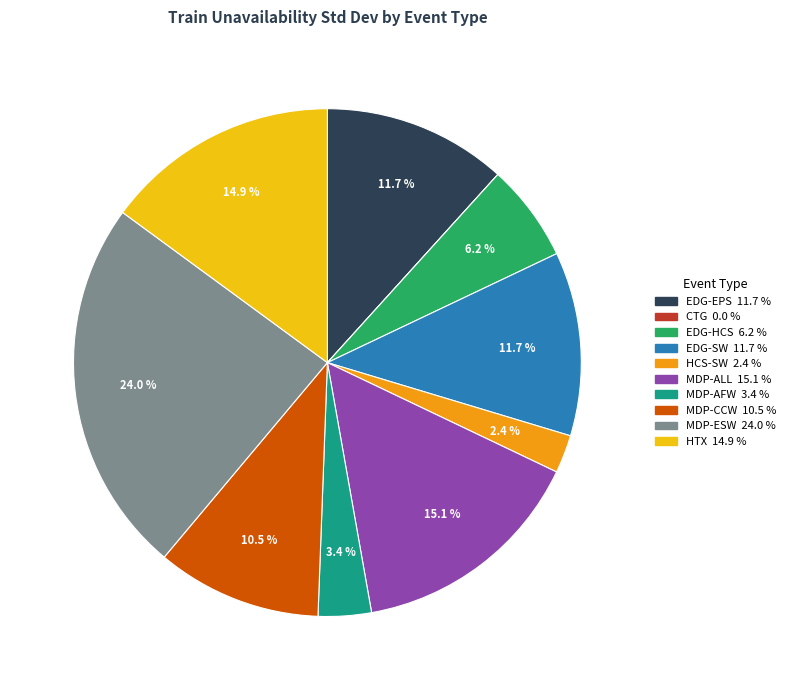

Is there any slice that represents more than half of the pie?

No